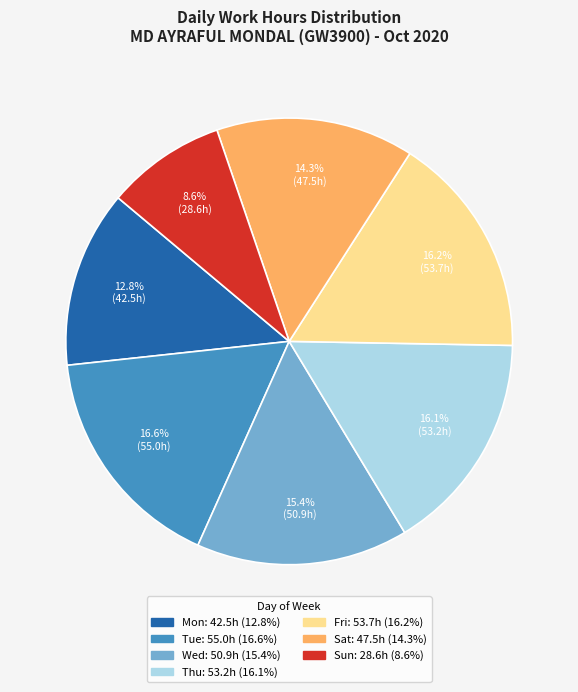

Is there any slice that represents more than half of the pie?

No